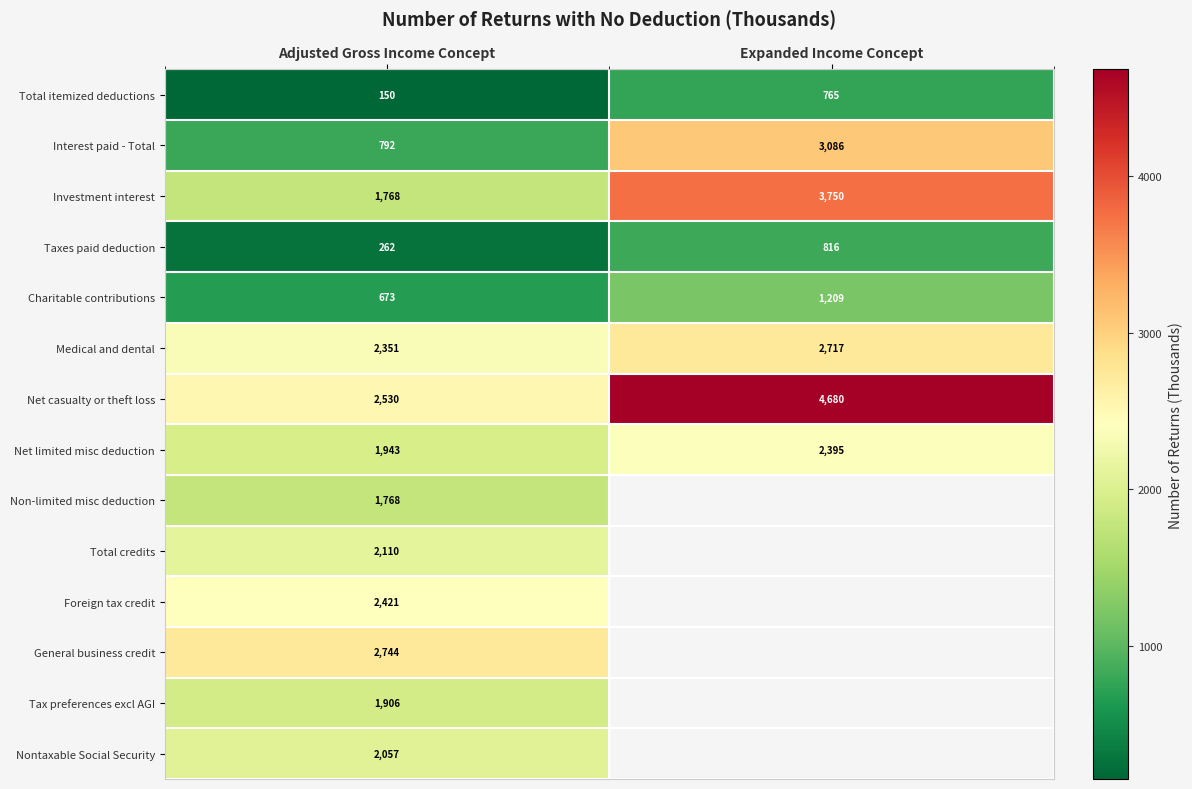

What is the difference between the highest and lowest values at Adjusted Gross Income Concept?

2594